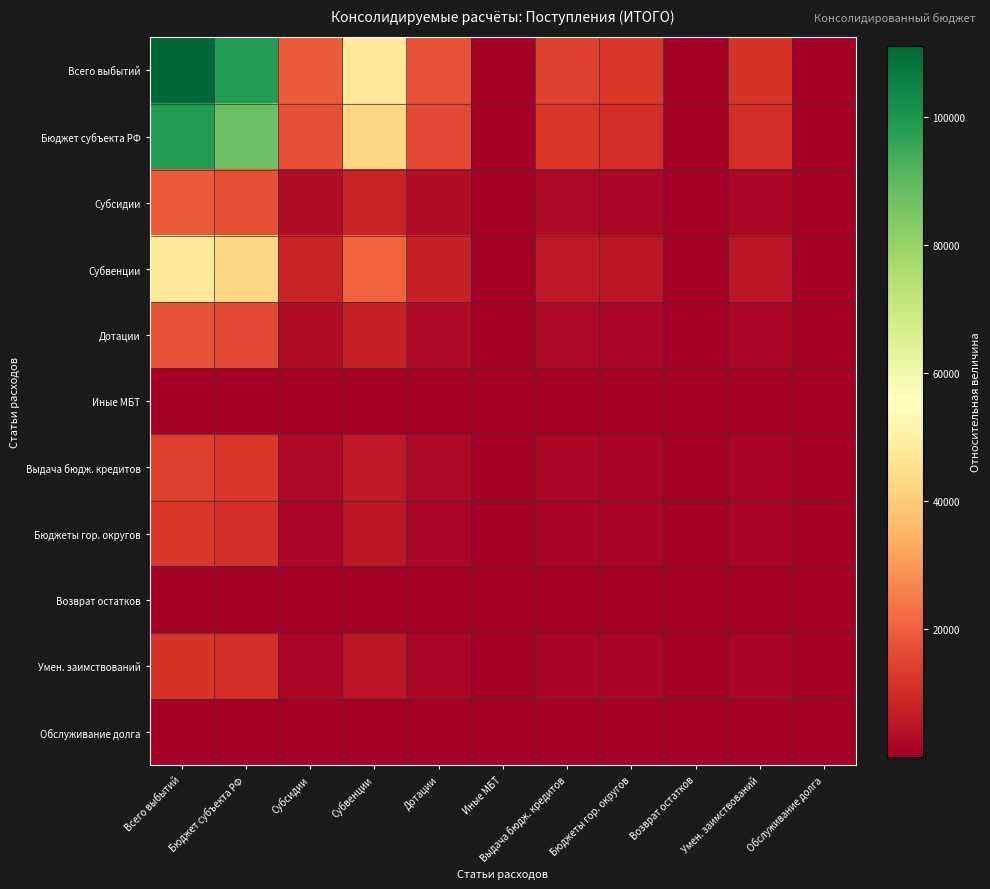

Reading left to right, what are all the values shown in this chart?

Всего выбытий: Всего выбытий=111111.1	Бюджет субъекта РФ=98930.3	Субсидии=19294.8	Субвенции=47979.8	Дотации=17687.6	Иные МБТ=31.9	Выдача бюдж. кредитов=13936.2	Бюджеты гор. округов=12180.9	Возврат остатков=20.4	Умен. заимствований=12124.4	Обслуживание долга=36.1
Бюджет субъекта РФ: Всего выбытий=98930.3	Бюджет субъекта РФ=88084.8	Субсидии=17179.6	Субвенции=42719.8	Дотации=15748.6	Иные МБТ=28.4	Выдача бюдж. кредитов=12408.4	Бюджеты гор. округов=10845.5	Возврат остатков=18.1	Умен. заимствований=10795.3	Обслуживание долга=32.1
Субсидии: Всего выбытий=19294.8	Бюджет субъекта РФ=17179.6	Субсидии=3350.6	Субвенции=8331.8	Дотации=3071.5	Иные МБТ=5.5	Выдача бюдж. кредитов=2420.1	Бюджеты гор. округов=2115.2	Возврат остатков=3.5	Умен. заимствований=2105.4	Обслуживание долга=6.3
Субвенции: Всего выбытий=47979.8	Бюджет субъекта РФ=42719.8	Субсидии=8331.8	Субвенции=20718.5	Дотации=7637.8	Иные МБТ=13.8	Выдача бюдж. кредитов=6017.9	Бюджеты гор. округов=5259.9	Возврат остатков=8.8	Умен. заимствований=5235.6	Обслуживание долга=15.6
Дотации: Всего выбытий=17687.6	Бюджет субъекта РФ=15748.6	Субсидии=3071.5	Субвенции=7637.8	Дотации=2815.7	Иные МБТ=5.1	Выдача бюдж. кредитов=2218.5	Бюджеты гор. округов=1939.1	Возврат остатков=3.2	Умен. заимствований=1930.1	Обслуживание долга=5.7
Иные МБТ: Всего выбытий=31.9	Бюджет субъекта РФ=28.4	Субсидии=5.5	Субвенции=13.8	Дотации=5.1	Иные МБТ=0.0	Выдача бюдж. кредитов=4.0	Бюджеты гор. округов=3.5	Возврат остатков=0.0	Умен. заимствований=3.5	Обслуживание долга=0.0
Выдача бюдж. кредитов: Всего выбытий=13936.2	Бюджет субъекта РФ=12408.4	Субсидии=2420.1	Субвенции=6017.9	Дотации=2218.5	Иные МБТ=4.0	Выдача бюдж. кредитов=1748.0	Бюджеты гор. округов=1527.8	Возврат остатков=2.6	Умен. заимствований=1520.7	Обслуживание долга=4.5
Бюджеты гор. округов: Всего выбытий=12180.9	Бюджет субъекта РФ=10845.5	Субсидии=2115.2	Субвенции=5259.9	Дотации=1939.1	Иные МБТ=3.5	Выдача бюдж. кредитов=1527.8	Бюджеты гор. округов=1335.4	Возврат остатков=2.2	Умен. заимствований=1329.2	Обслуживание долга=4.0
Возврат остатков: Всего выбытий=20.4	Бюджет субъекта РФ=18.1	Субсидии=3.5	Субвенции=8.8	Дотации=3.2	Иные МБТ=0.0	Выдача бюдж. кредитов=2.6	Бюджеты гор. округов=2.2	Возврат остатков=0.0	Умен. заимствований=2.2	Обслуживание долга=0.0
Умен. заимствований: Всего выбытий=12124.4	Бюджет субъекта РФ=10795.3	Субсидии=2105.4	Субвенции=5235.6	Дотации=1930.1	Иные МБТ=3.5	Выдача бюдж. кредитов=1520.7	Бюджеты гор. округов=1329.2	Возврат остатков=2.2	Умен. заимствований=1323.0	Обслуживание долга=3.9
Обслуживание долга: Всего выбытий=36.1	Бюджет субъекта РФ=32.1	Субсидии=6.3	Субвенции=15.6	Дотации=5.7	Иные МБТ=0.0	Выдача бюдж. кредитов=4.5	Бюджеты гор. округов=4.0	Возврат остатков=0.0	Умен. заимствований=3.9	Обслуживание долга=0.0